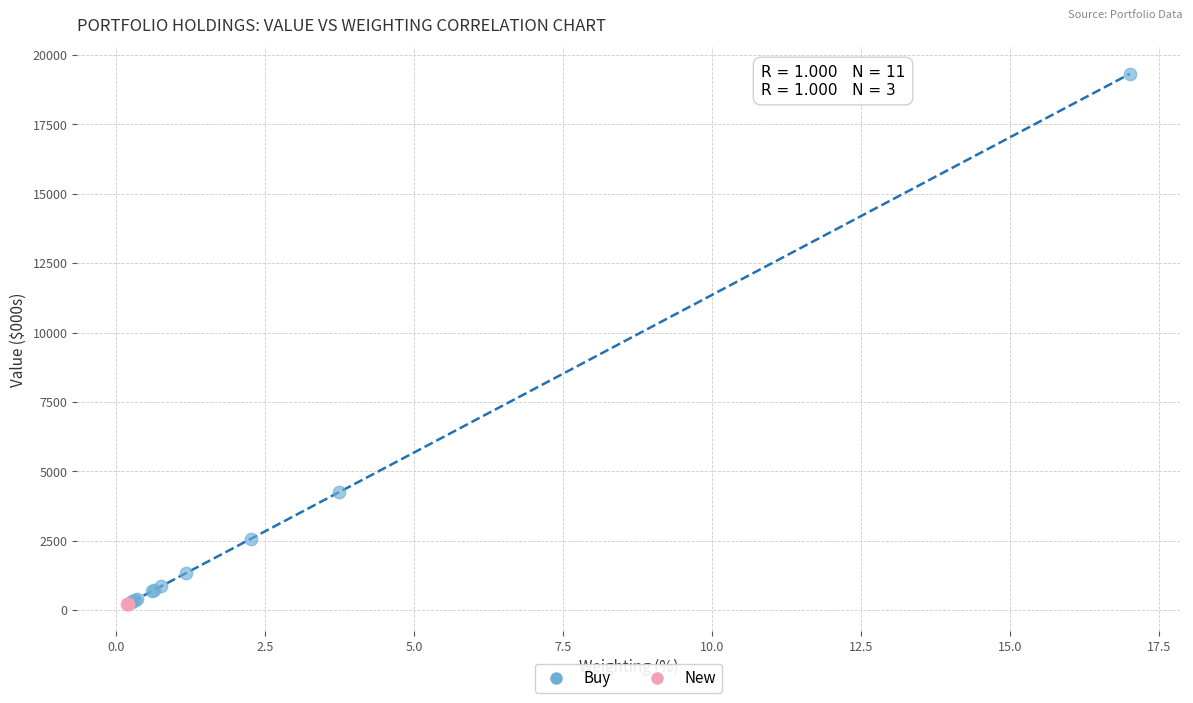

Which series reaches the maximum Y coordinate?

Buy